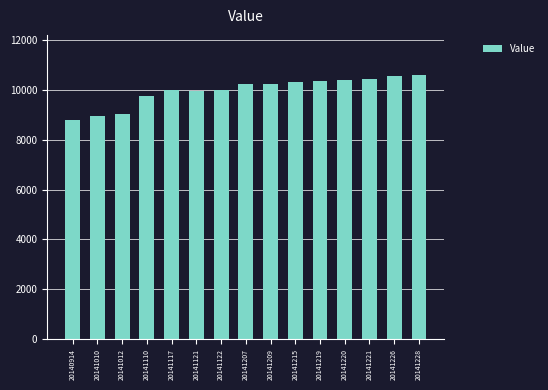

What is the value of the 13th bar from the left?

10429